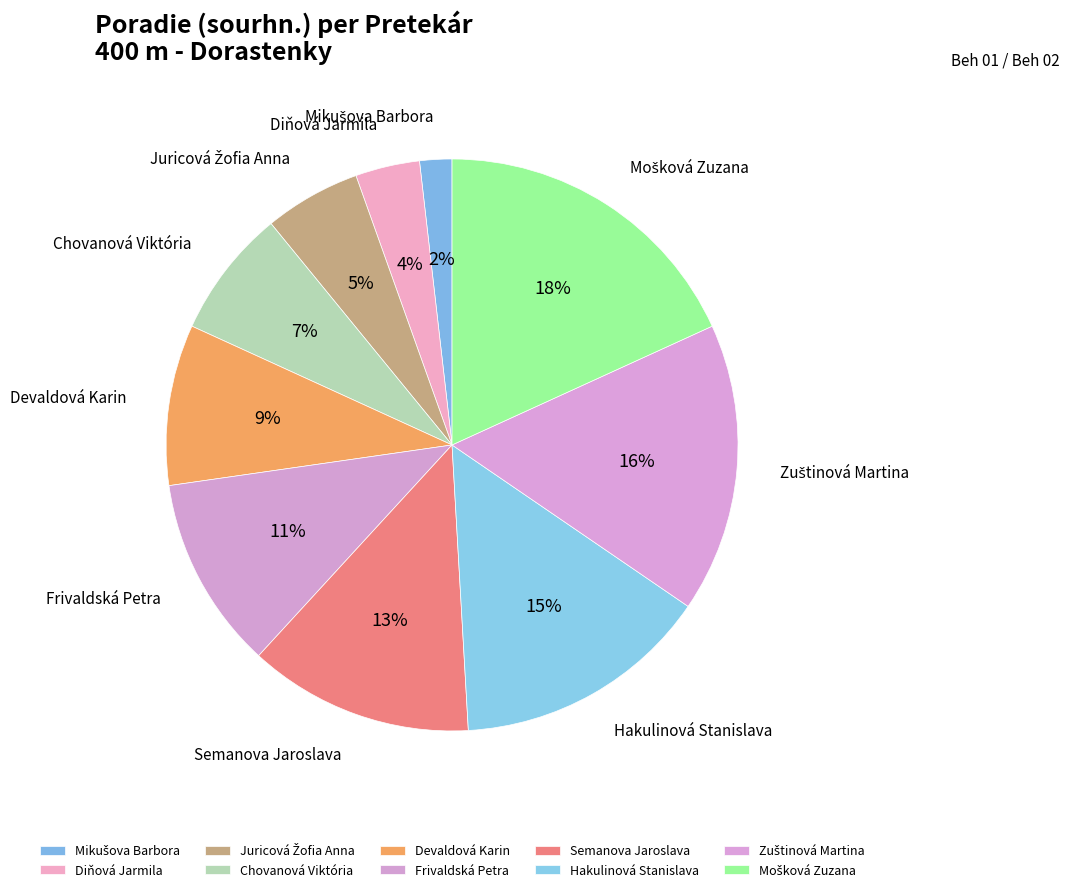

To the nearest percent, what portion does Juricová Žofia Anna represent?

5%